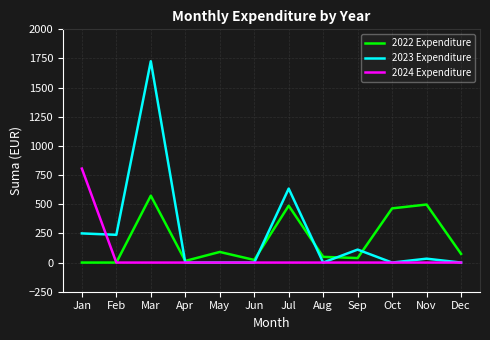

Which category has the highest value in the 2023 Expenditure series?

Mar